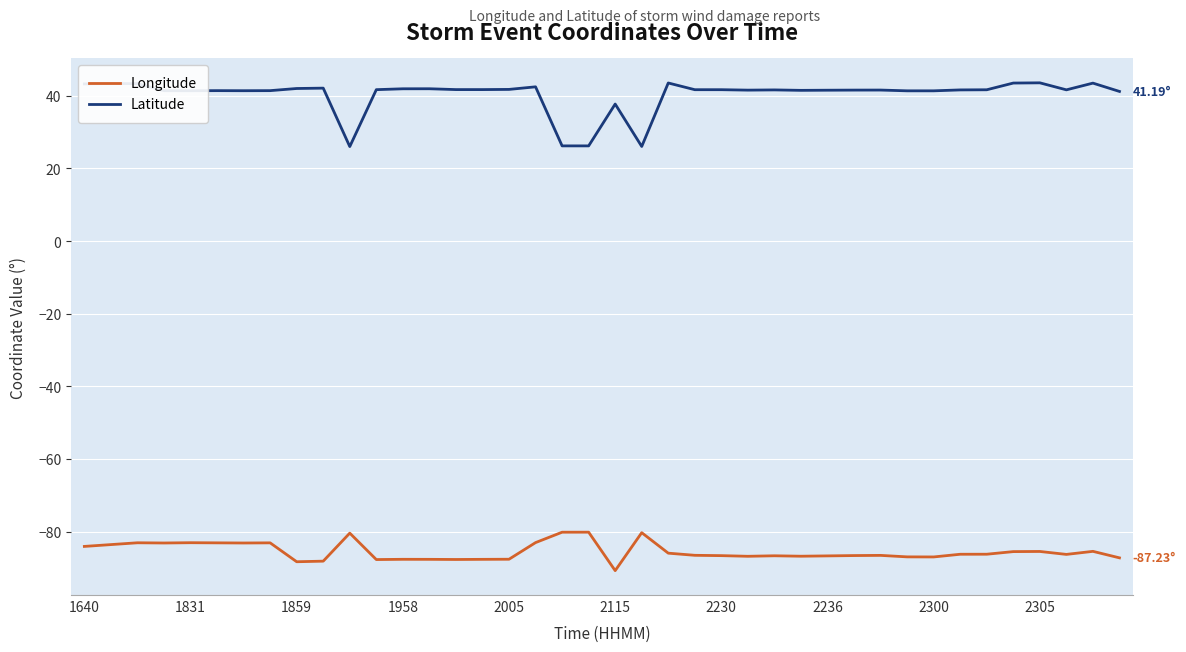

Which series has the largest range (max minus min)?

Latitude